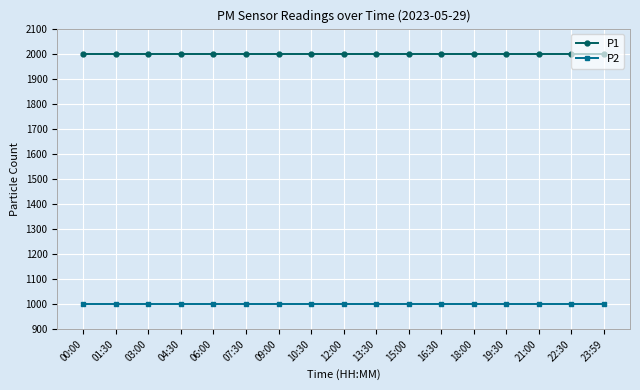

Rank the series by their maximum value, from highest to lowest.

P1, P2